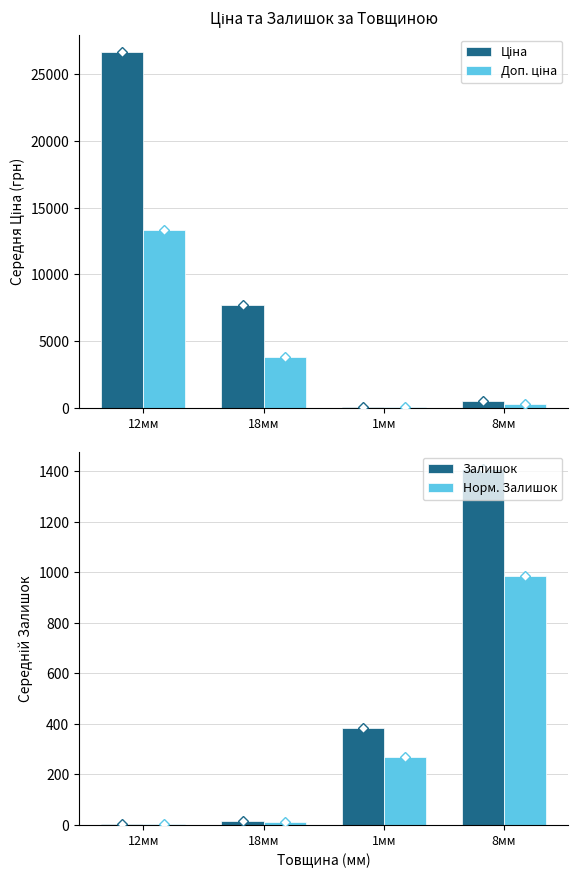

The Залишок series shows 23.3 at 18мм. True or false?

False